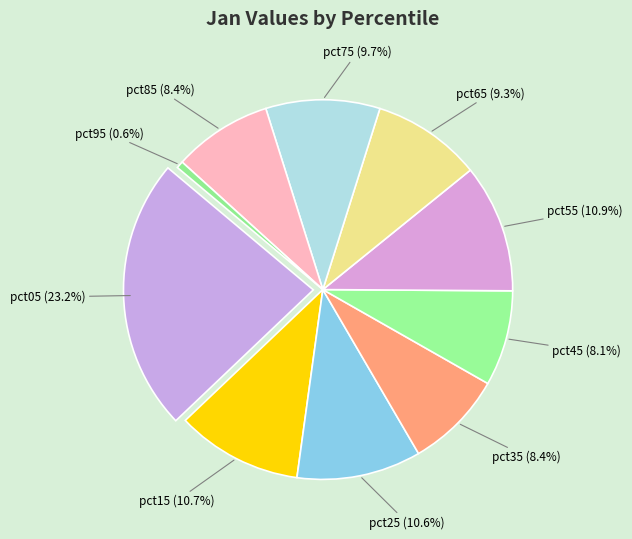

How many slices are in this pie chart?

10